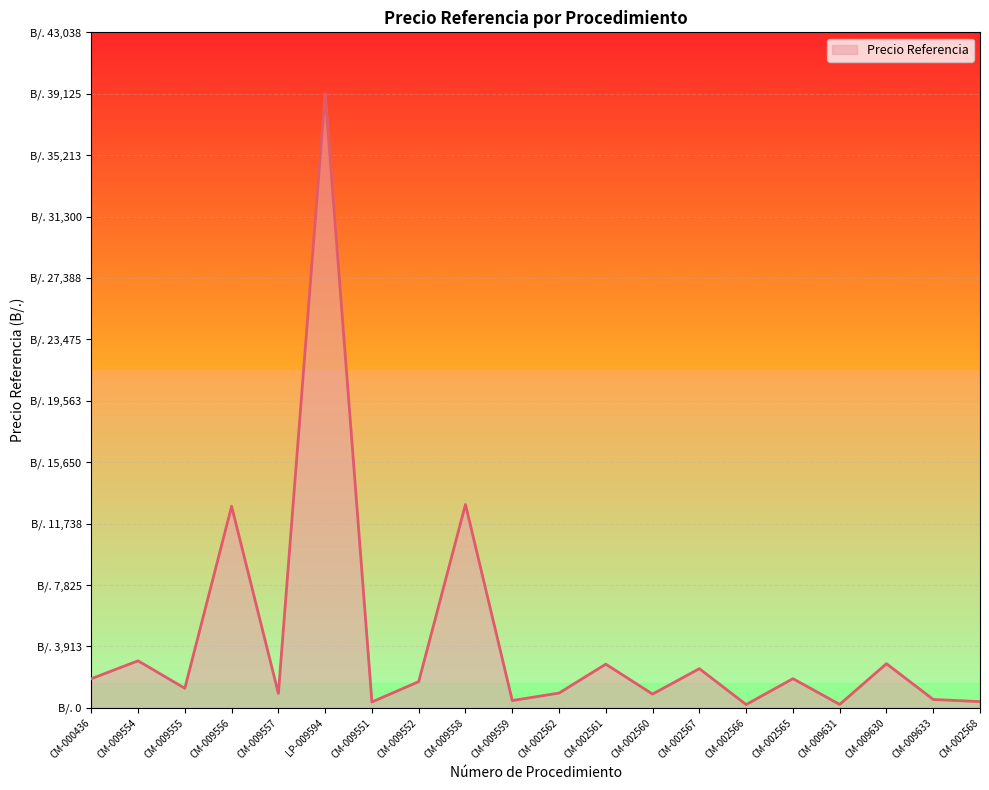

Is this an area chart (filled region under the line)?

Yes